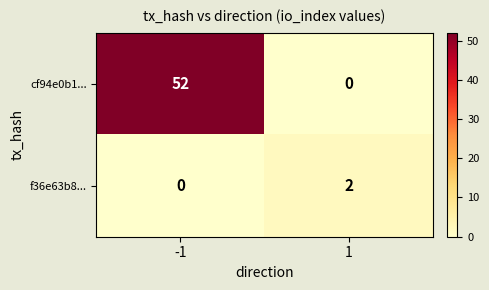

At how many categories does at least one series exceed 7?

1